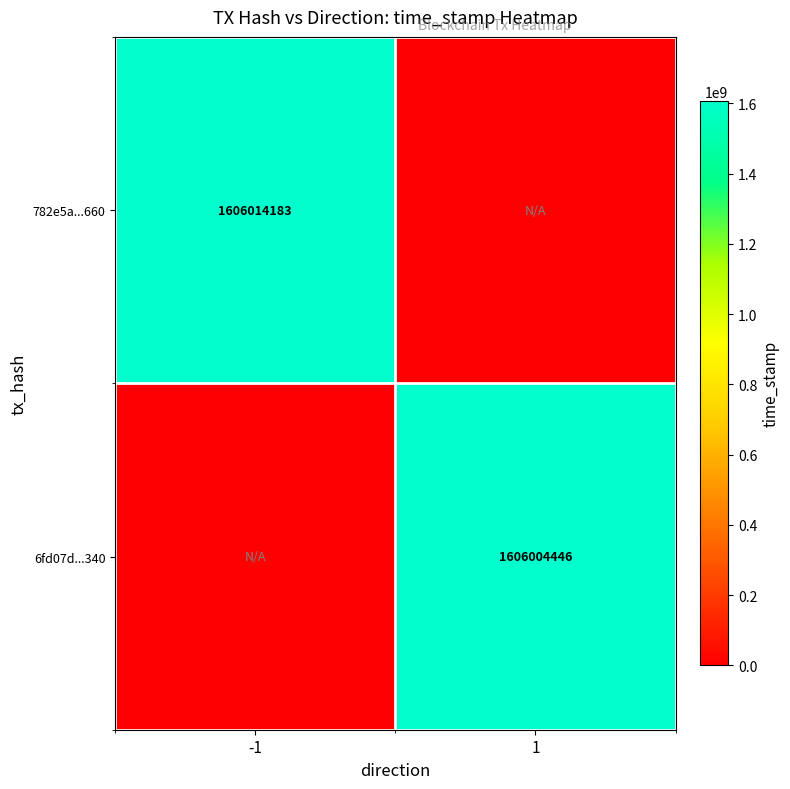

The 6fd07d...340 series shows 1606004446 at 1. True or false?

True